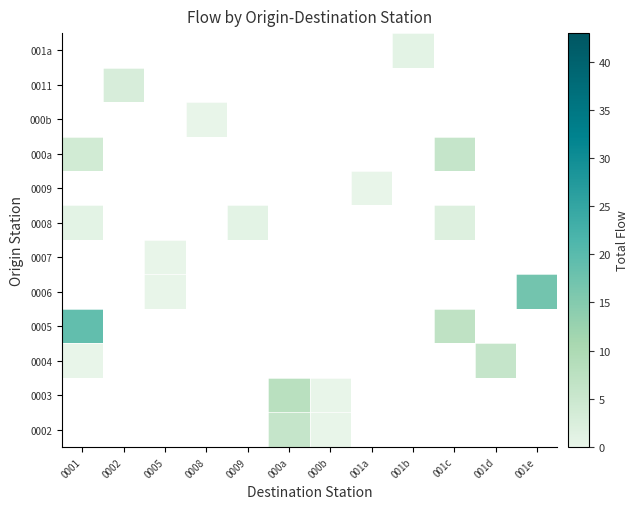

Between 001d and 0005, which is larger?

0005